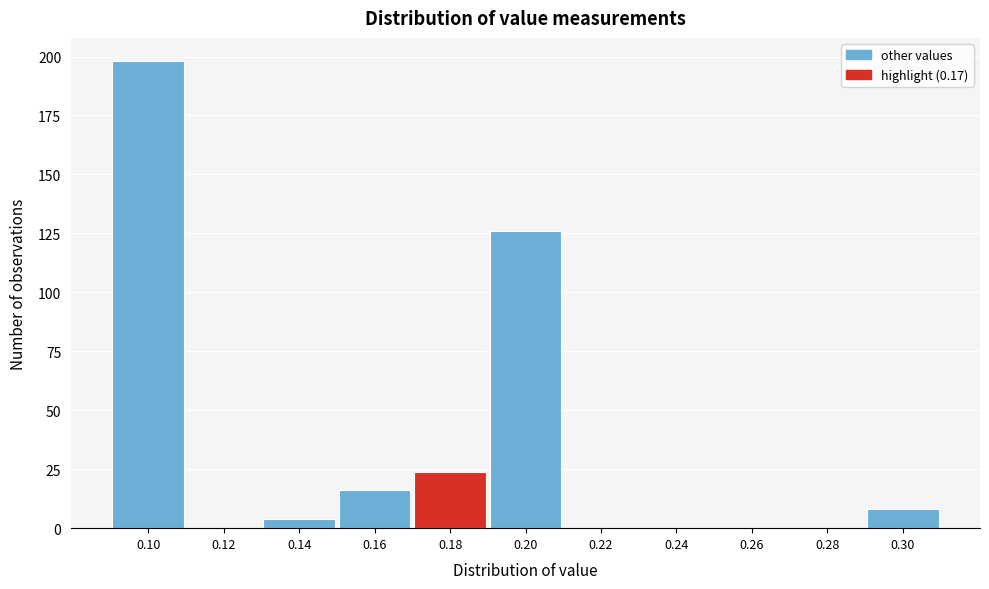

Over which range of the x-axis is the bar tallest?

0.09 to 0.11